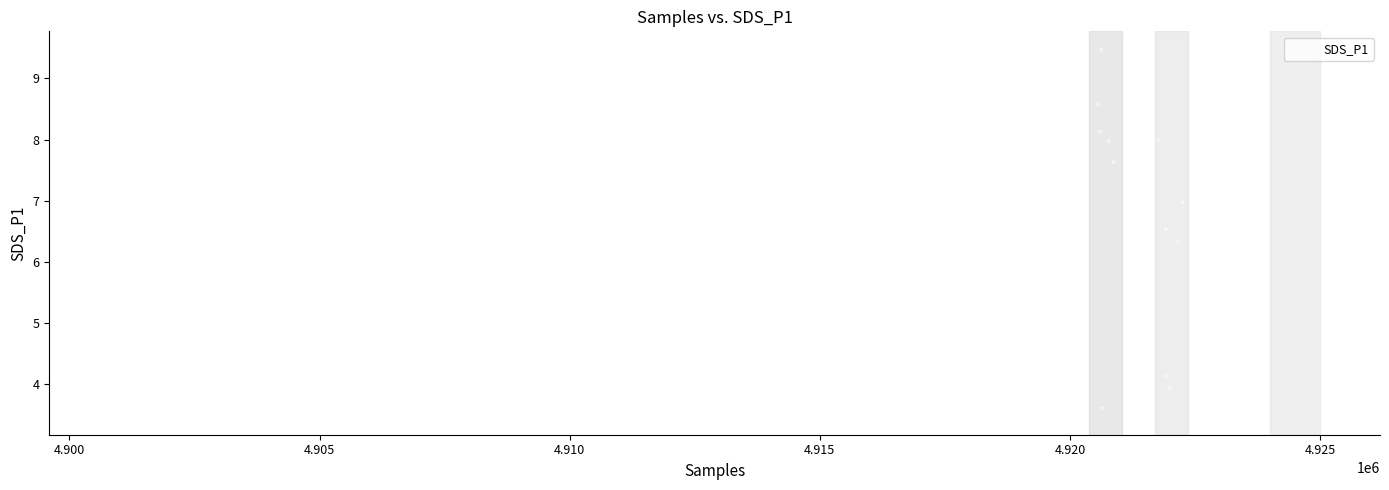

What Y value in the scatter plot is closest to 6?

6.1